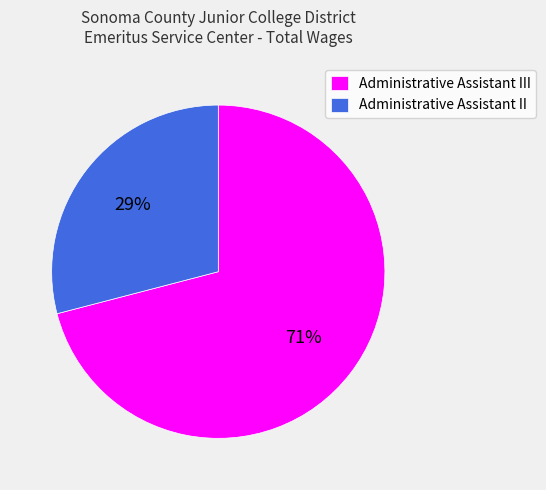

To the nearest percent, what is the difference between the largest and smallest slice percentages?

42%